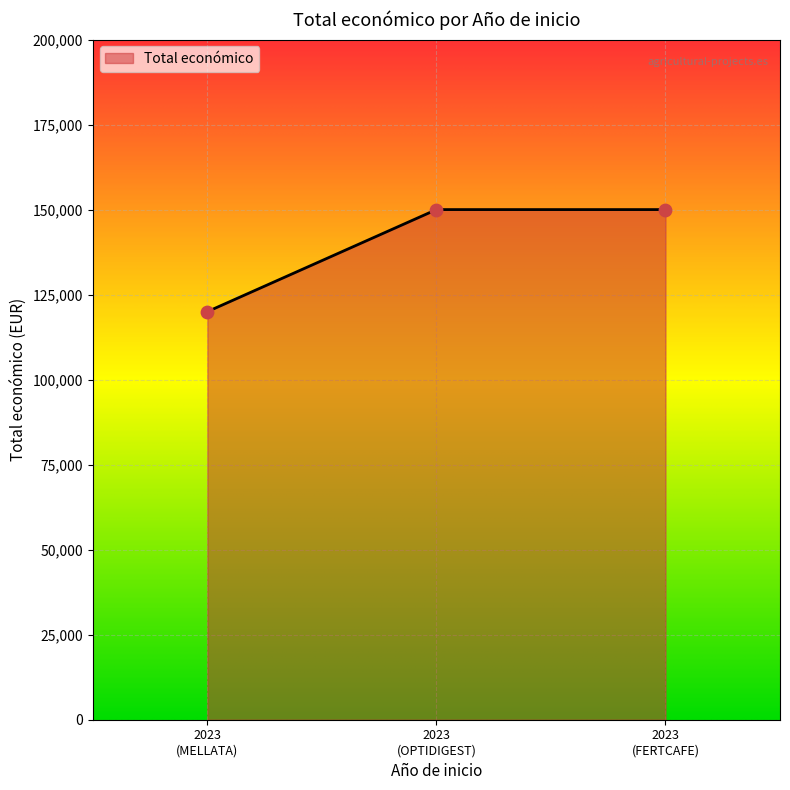

What is the change in value from 2023 (MELLATA) to 2023 (OPTIDIGEST)?

+30000